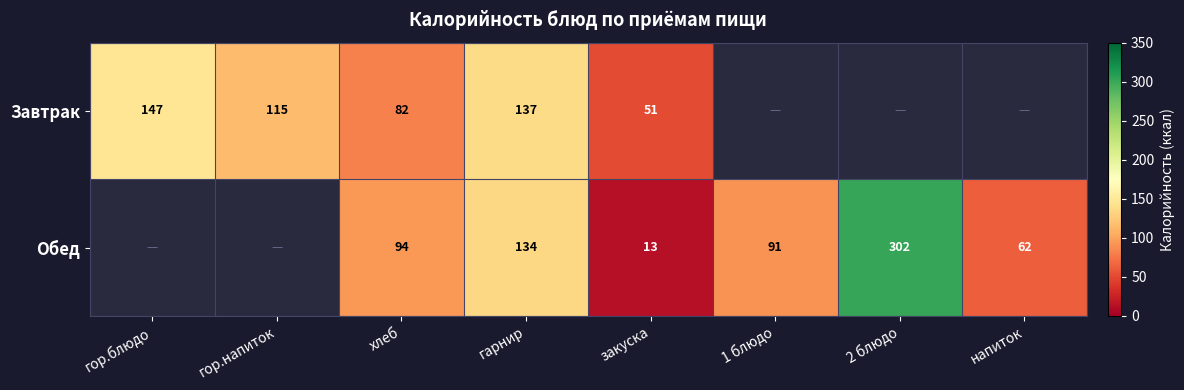

Is it true that Завтрак equals 248 at гор.блюдо?

False